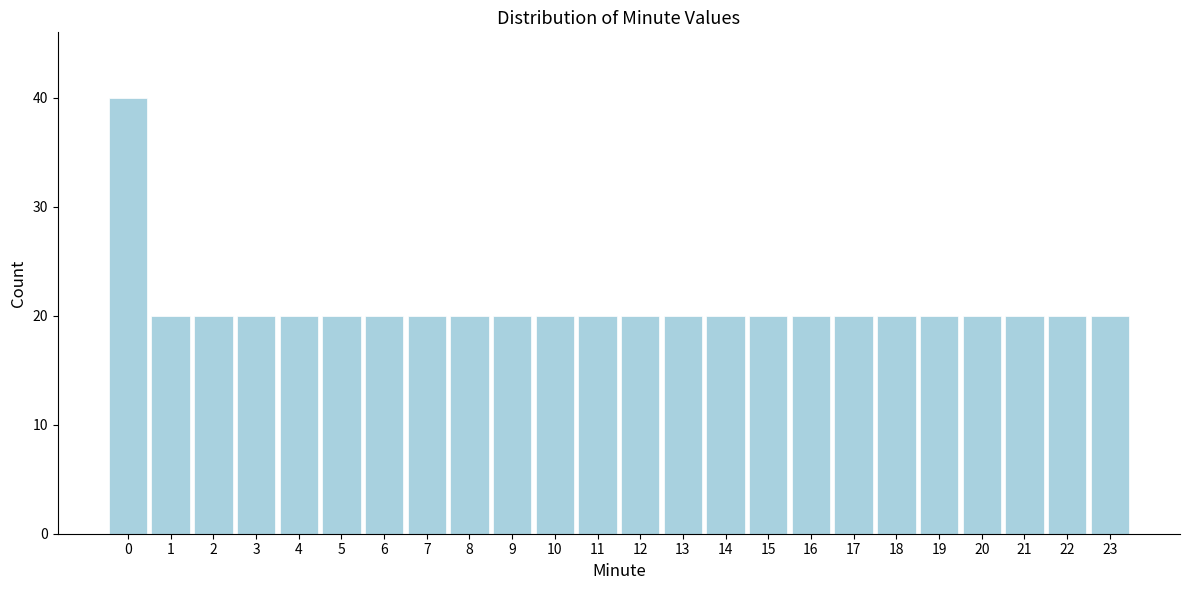

Reading left to right, transcribe all the data shown in this chart.

40	20	20	20	20	20	20	20	20	20	20	20	20	20	20	20	20	20	20	20	20	20	20	20